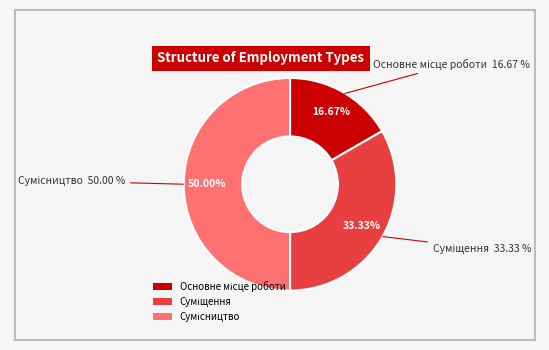

Rank the categories by value from highest to lowest.

Сумісництво, Суміщення, Основне місце роботи